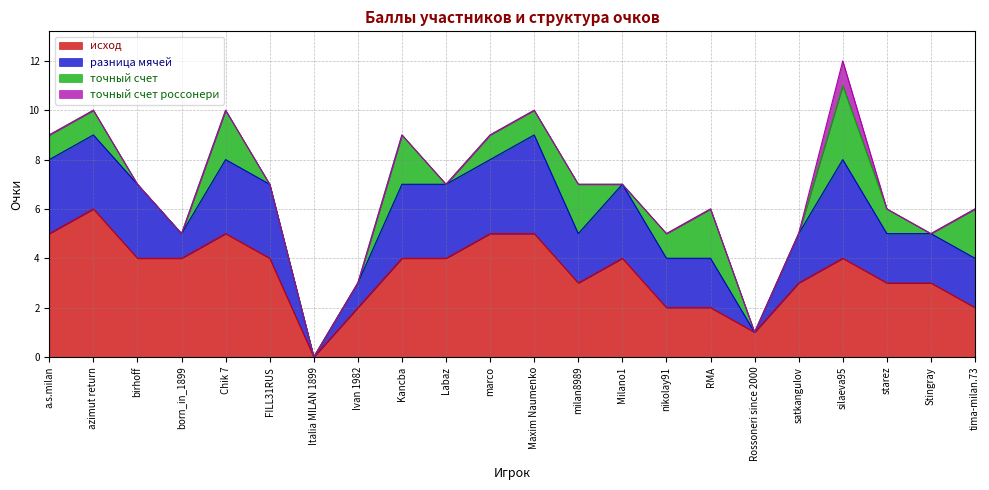

Rank the series by their average value, from highest to lowest.

исход, разница мячей, точный счет, точный счет россонери